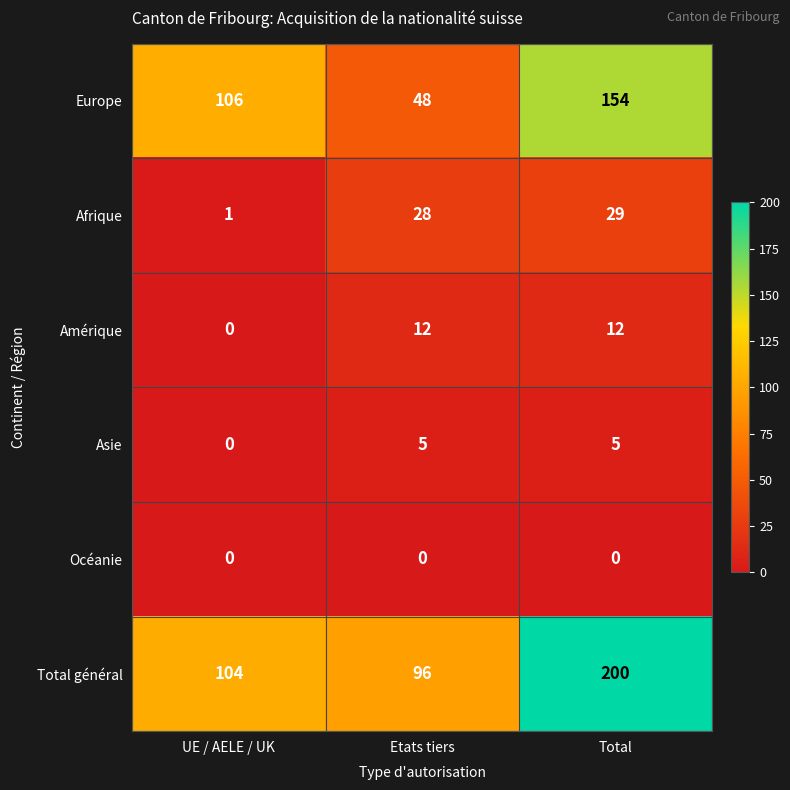

Which series has the largest total across all categories?

Total général